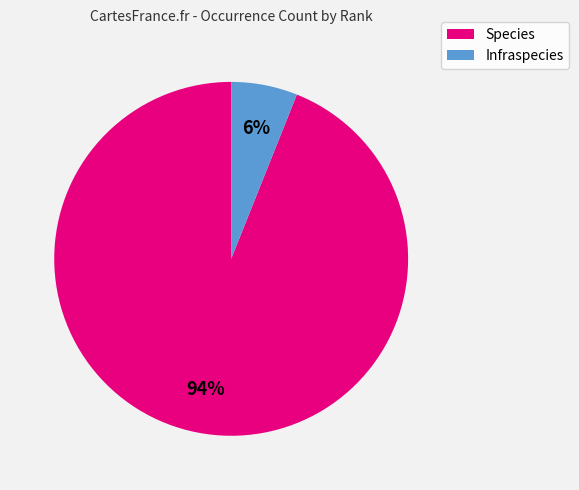

Between Species and Infraspecies, which is larger?

Species